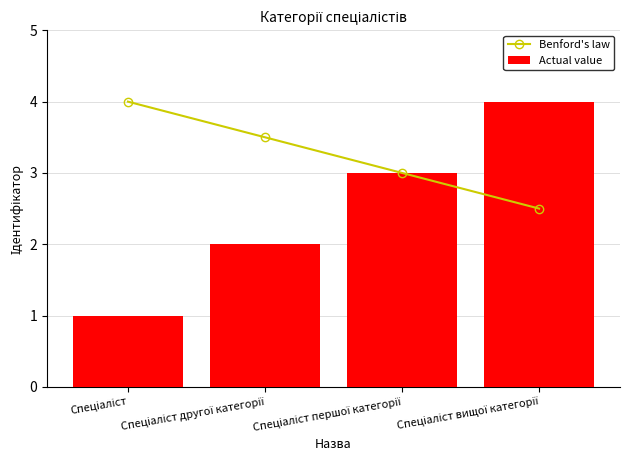

Which label corresponds to the smallest value in the chart?

Спеціаліст